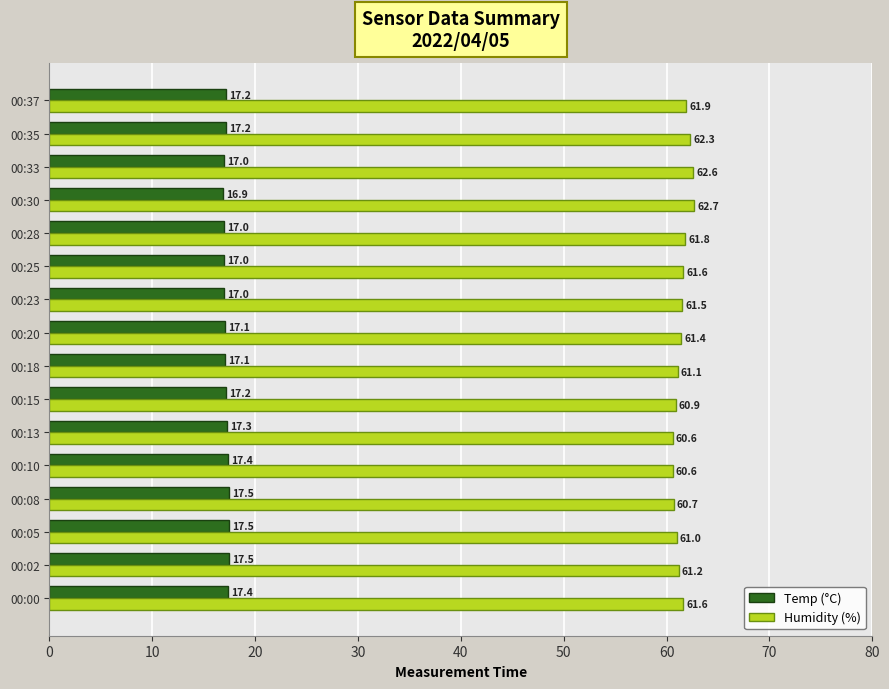

What is the maximum value shown in the chart?

62.7